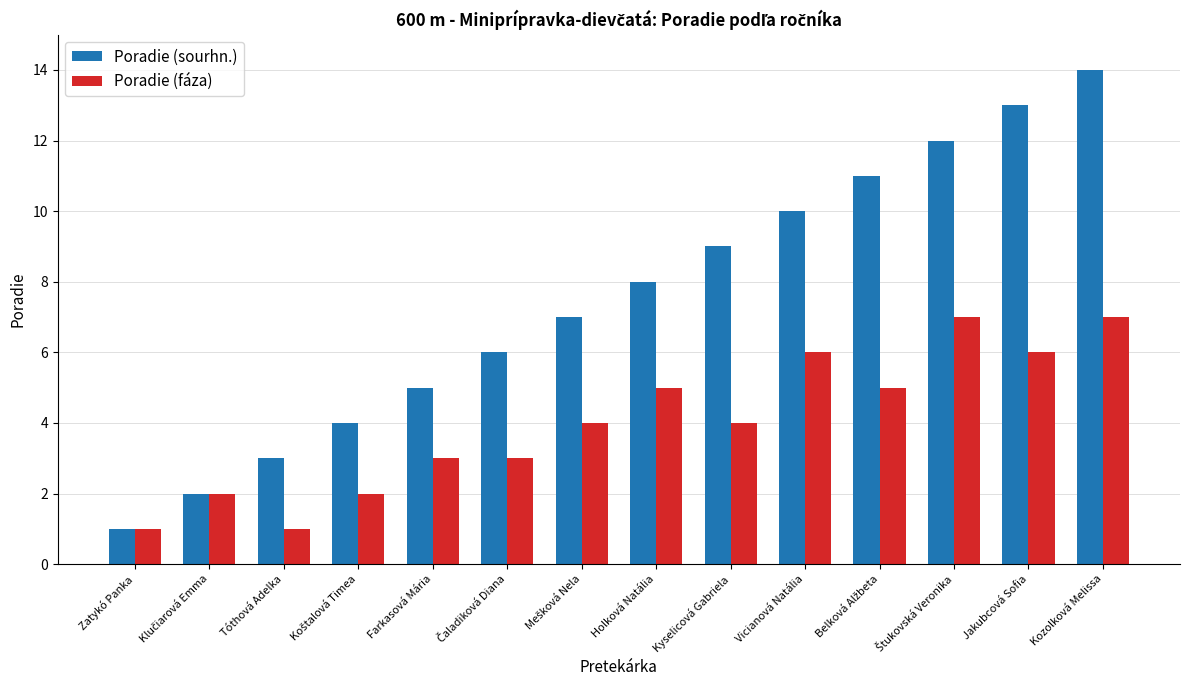

List the series in order of their overall mean, highest first.

Poradie (sourhn.), Poradie (fáza)